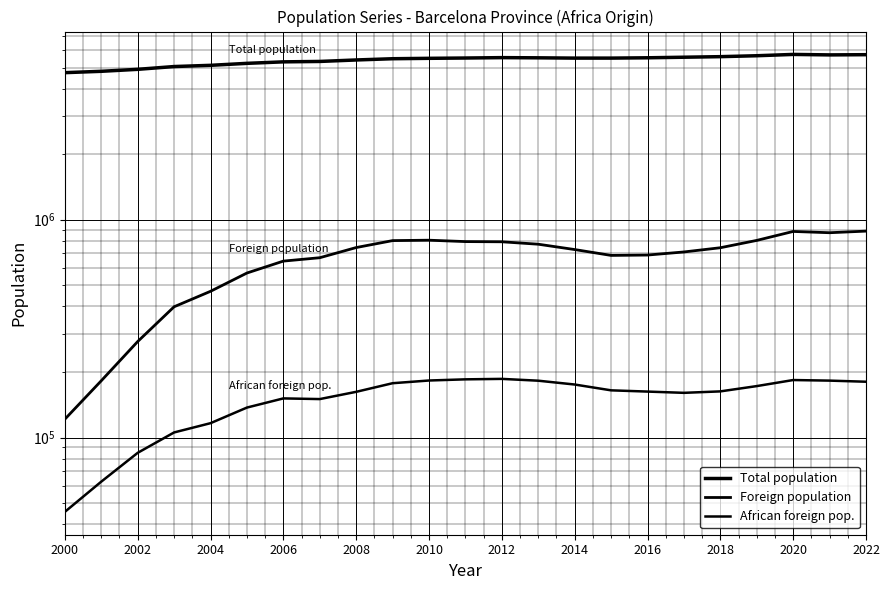

How many values in the Total population series exceed 5523784?

11